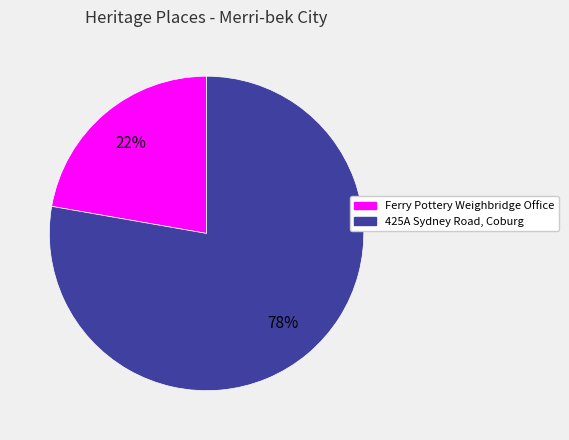

Is there a majority slice in this chart?

Yes